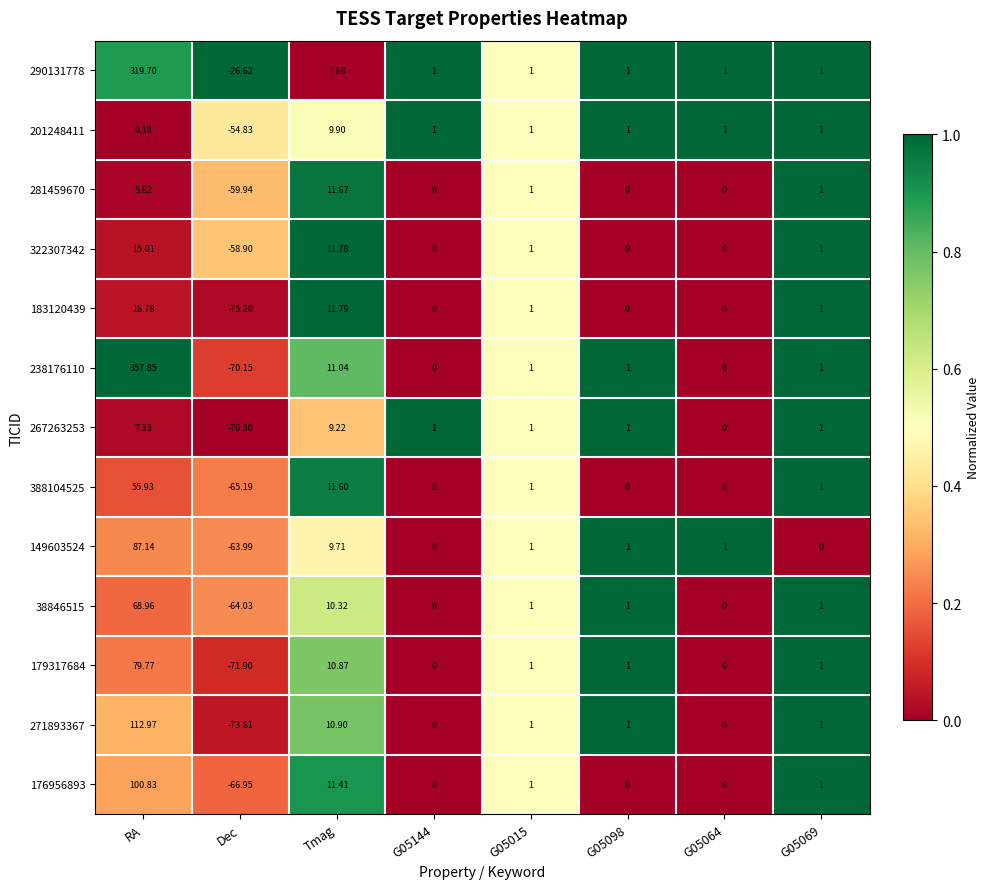

How many data points does each series have?

8